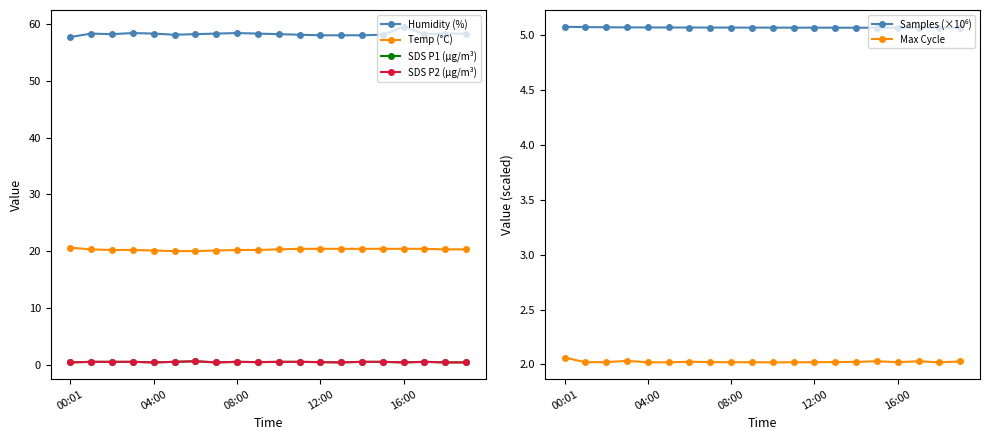

Is it true that SDS P2 (µg/m³) equals 0.4 at 18?

True